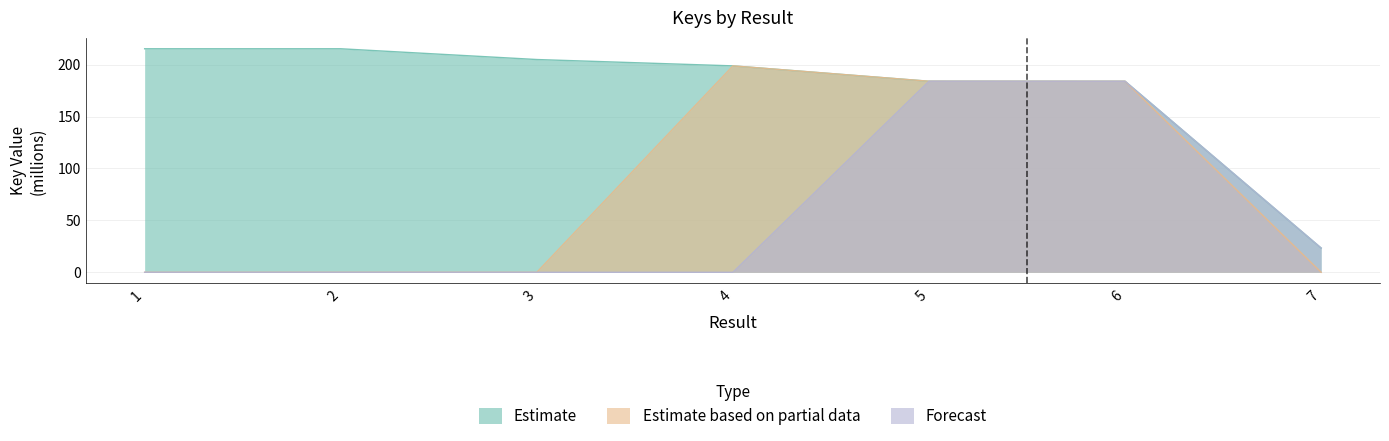

What is the value of the Forecast point at the 7th from the left?

23.3